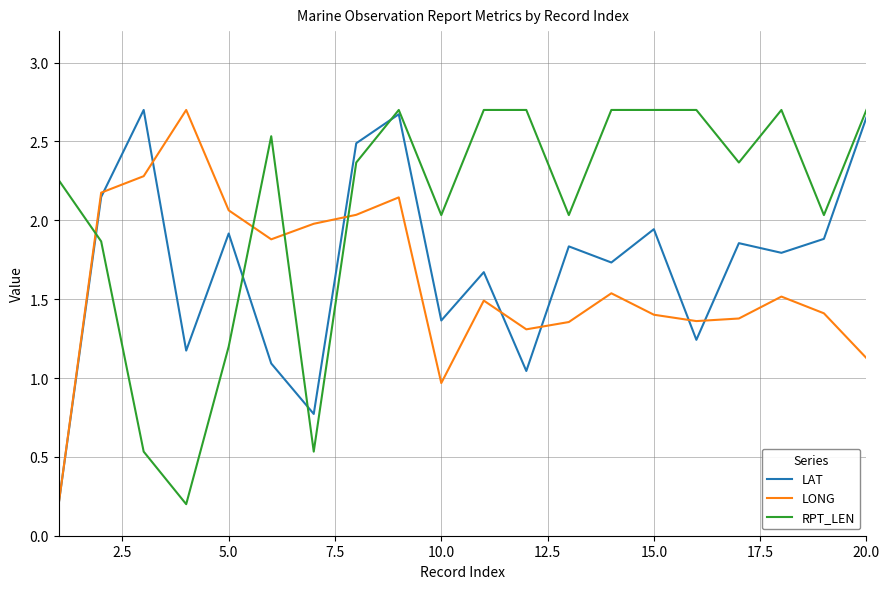

Rank the series by their average value, from lowest to highest.

LONG, LAT, RPT_LEN